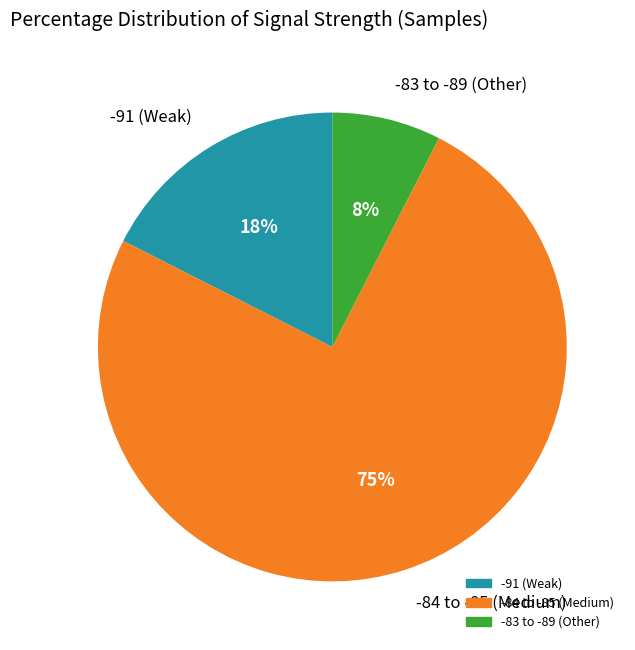

To the nearest percent, what is the average slice percentage?

33%